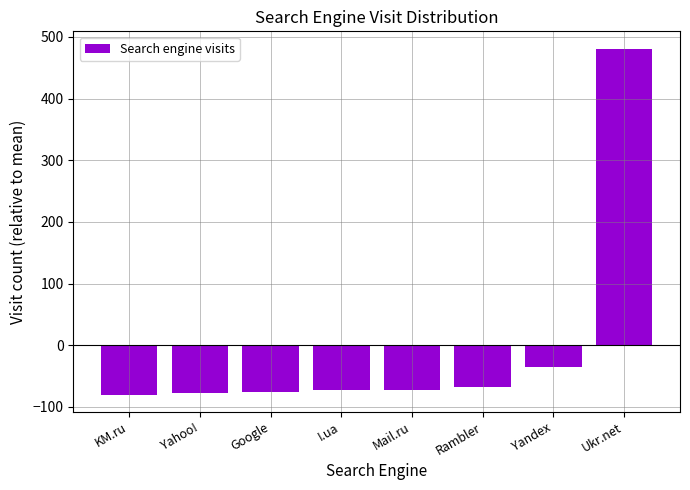

The value at KM.ru is -23. True or false?

False